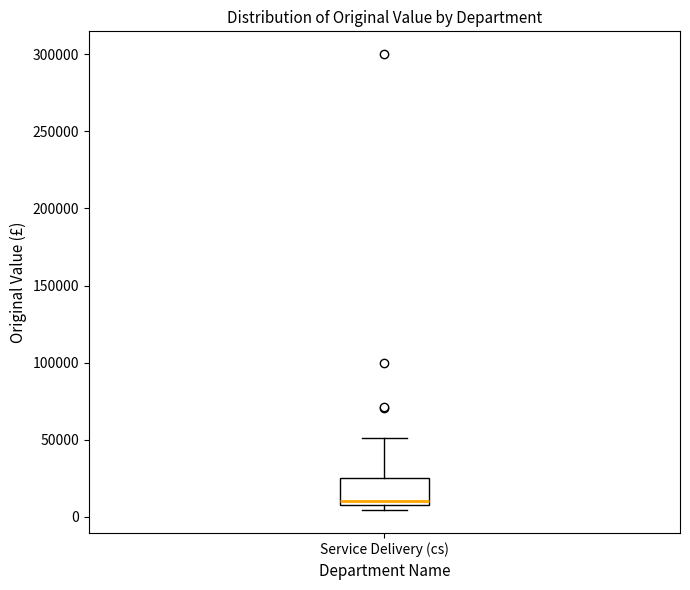

Where does the upper whisker of the box for Service Delivery (cs) end on the y-axis? The values are not printed on the chart, so give them approximately, as read against the axis.

50000